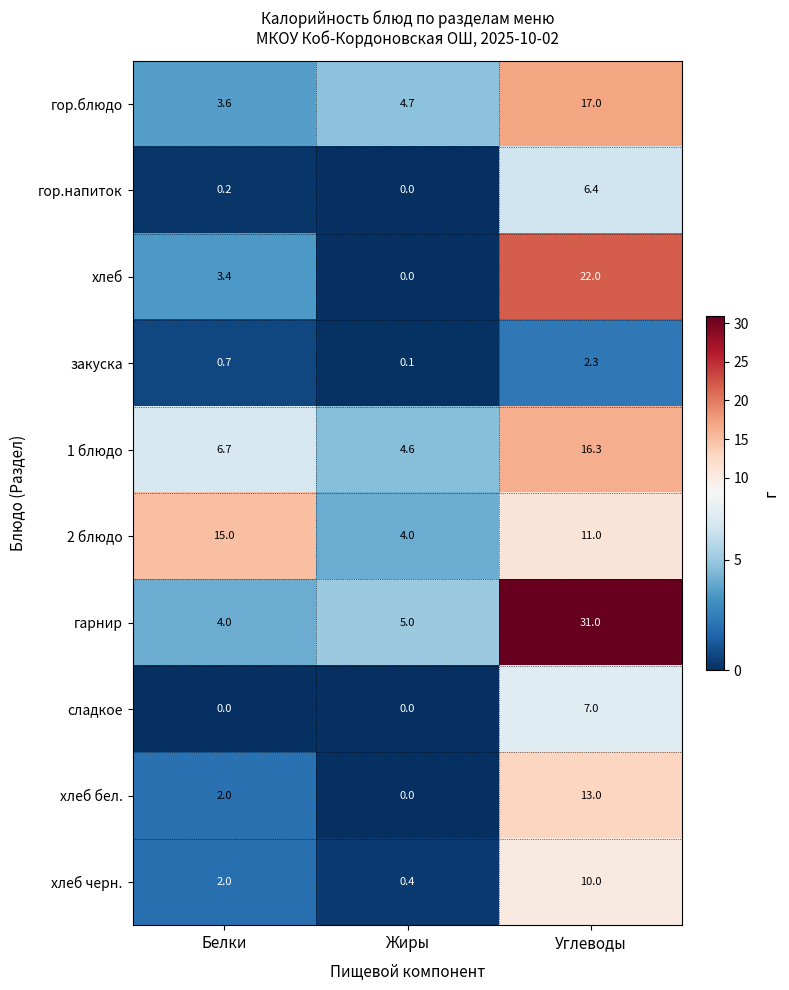

How many data points does each series have?

3